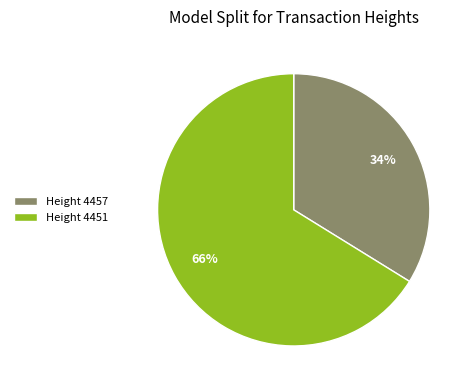

How many segments does this pie chart have?

2